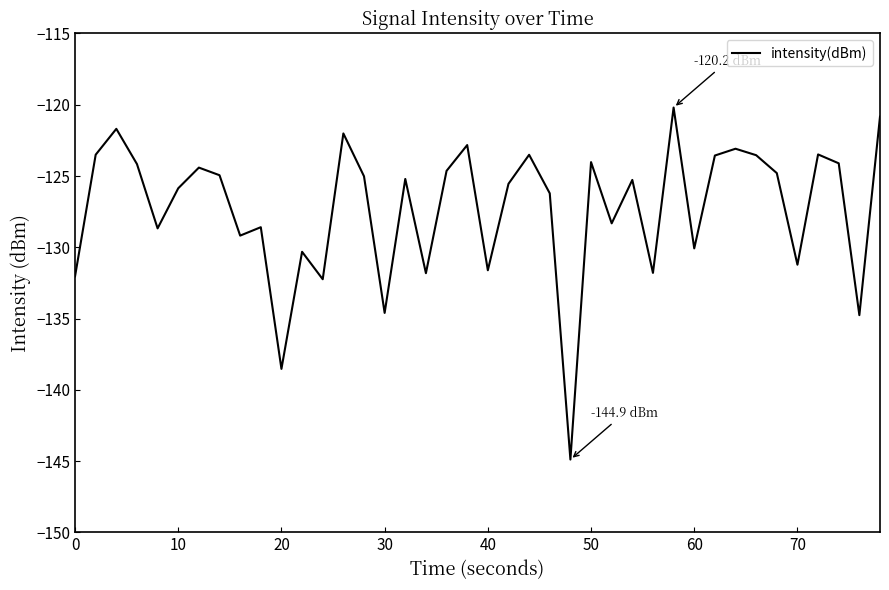

What is the minimum value shown in the chart?

-144.9